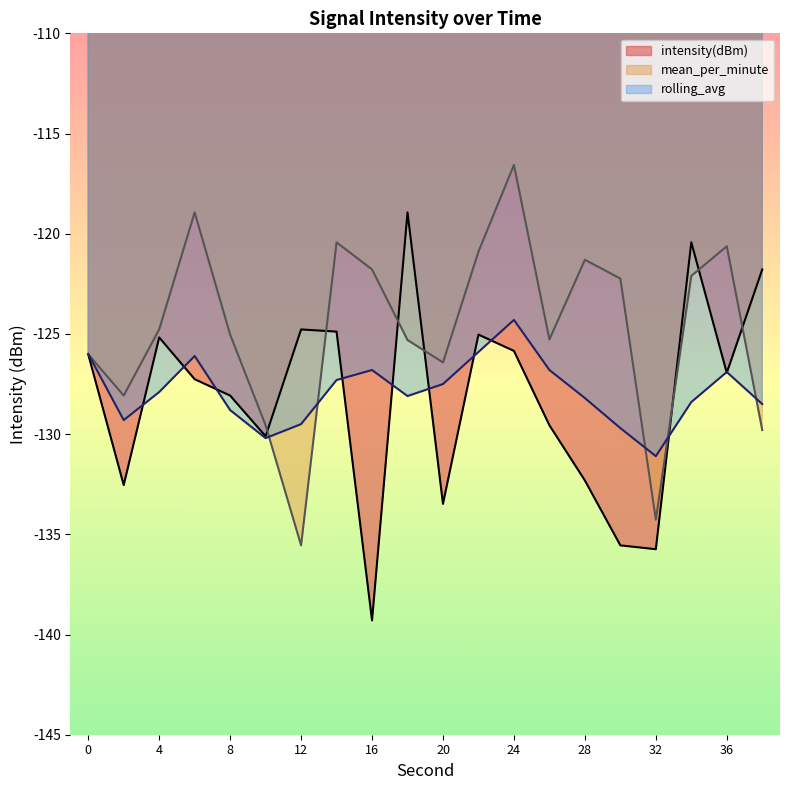

At which category does mean_per_minute reach its first local valley?

2